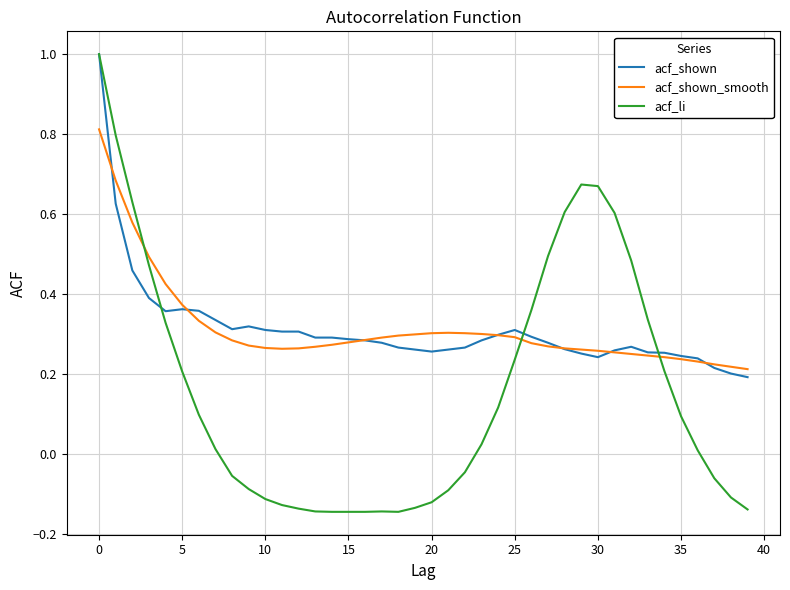

Which series has the widest spread of values?

acf_li